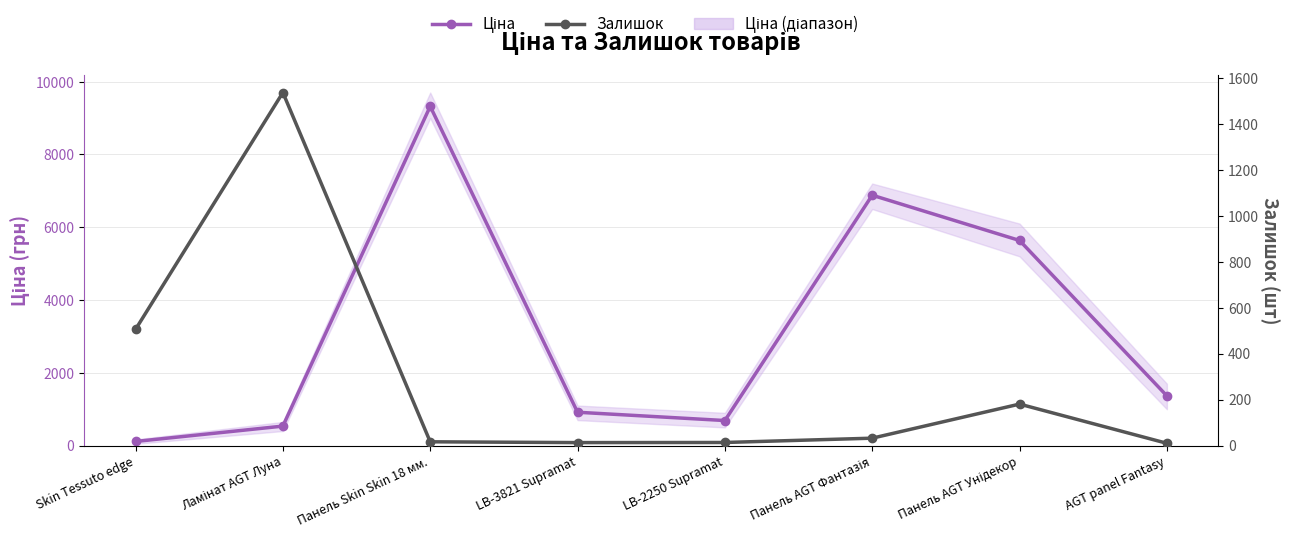

How many values in the Залишок series are below 32?

4